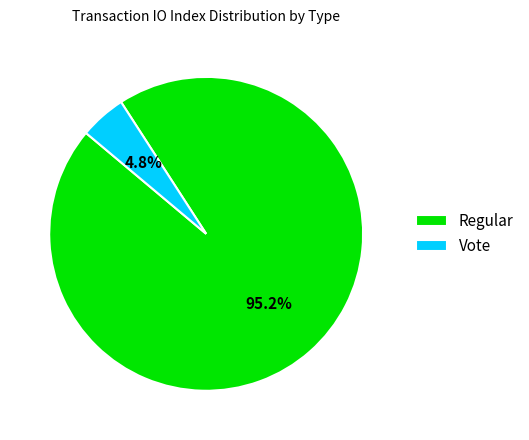

Which has a higher value, Vote or Regular?

Regular